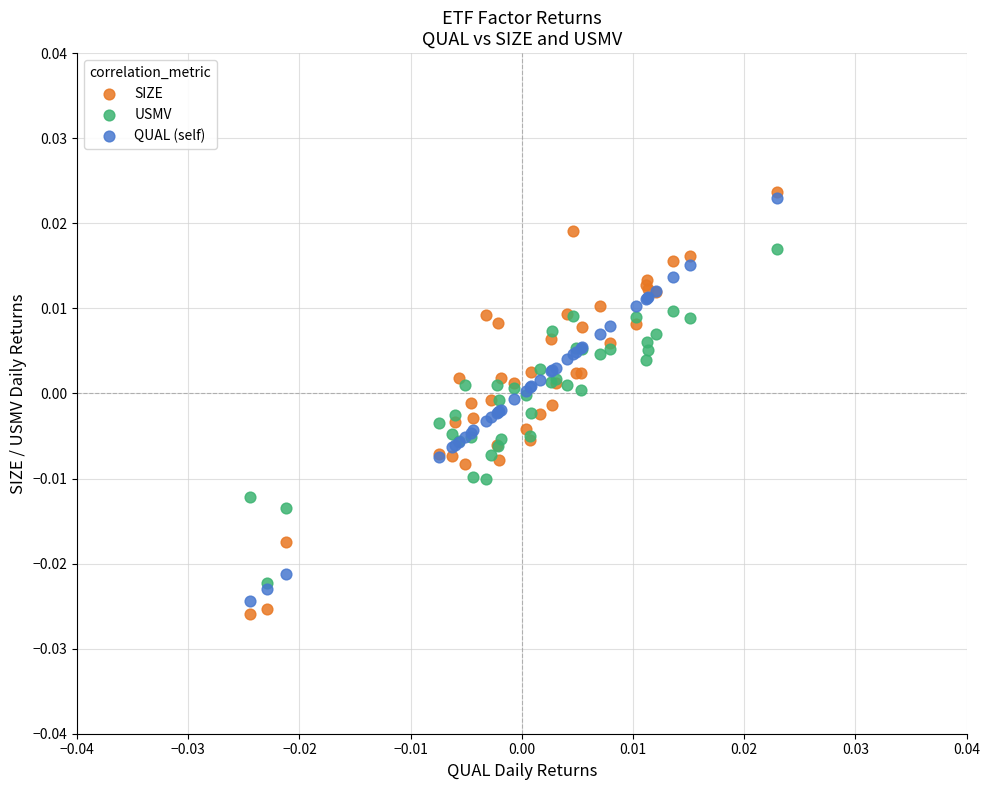

Which series contains the highest Y value?

SIZE